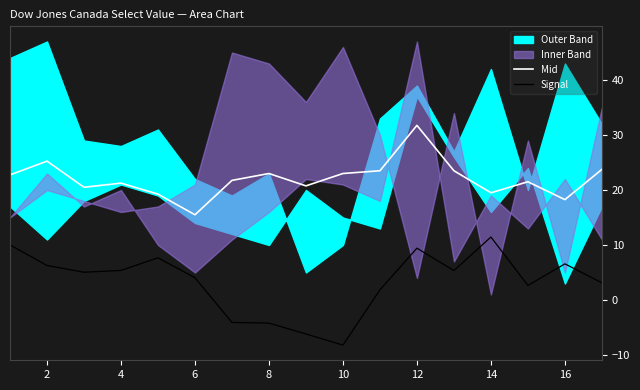

The value of Mid at 4 is 21.2. True or false?

True